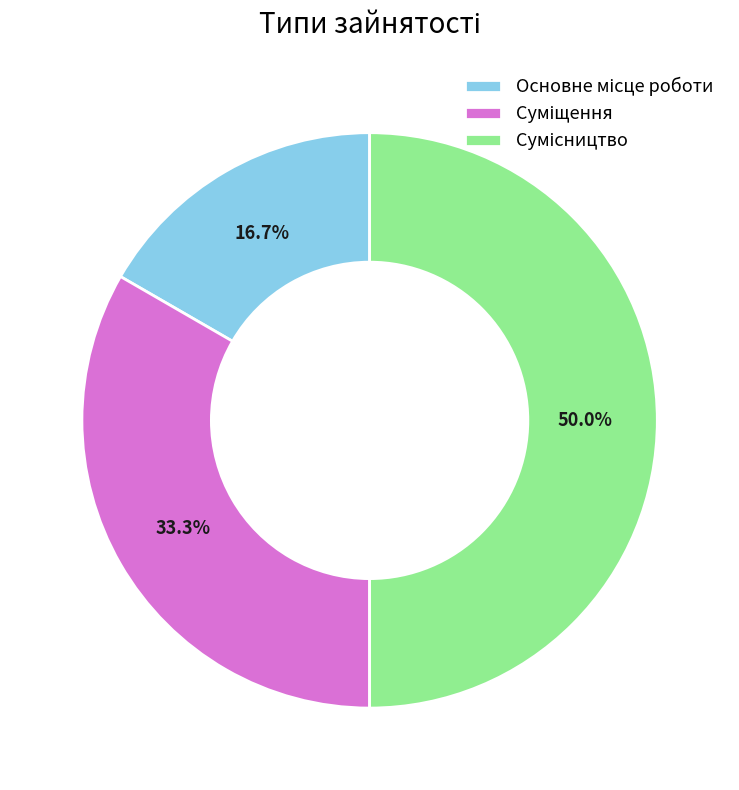

To the nearest percent, what is the average slice percentage?

33%